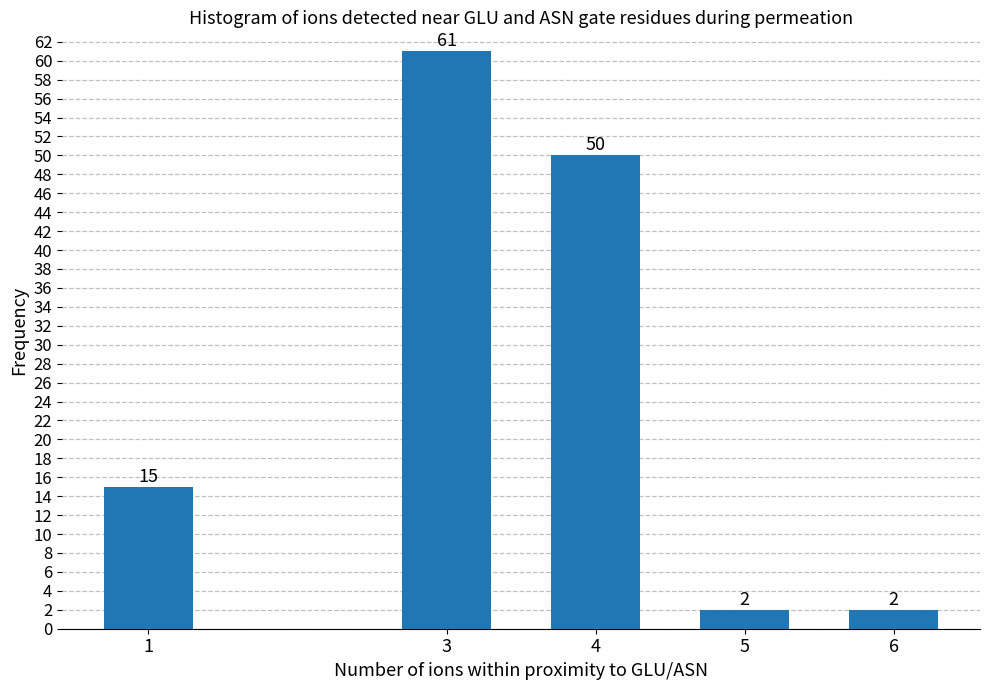

Reading left to right, list all the values displayed in this chart.

15	61	50	2	2